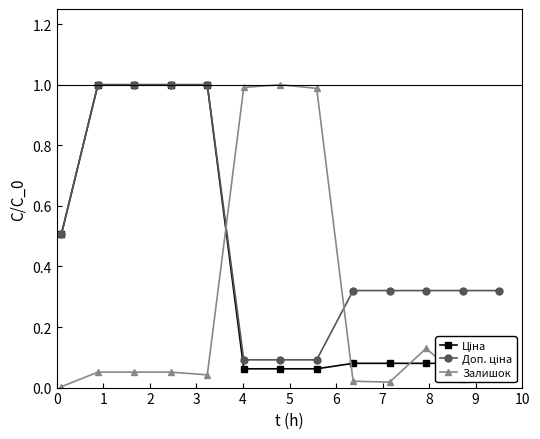

True or false: Залишок has more than 0 points higher than both neighbors.

True